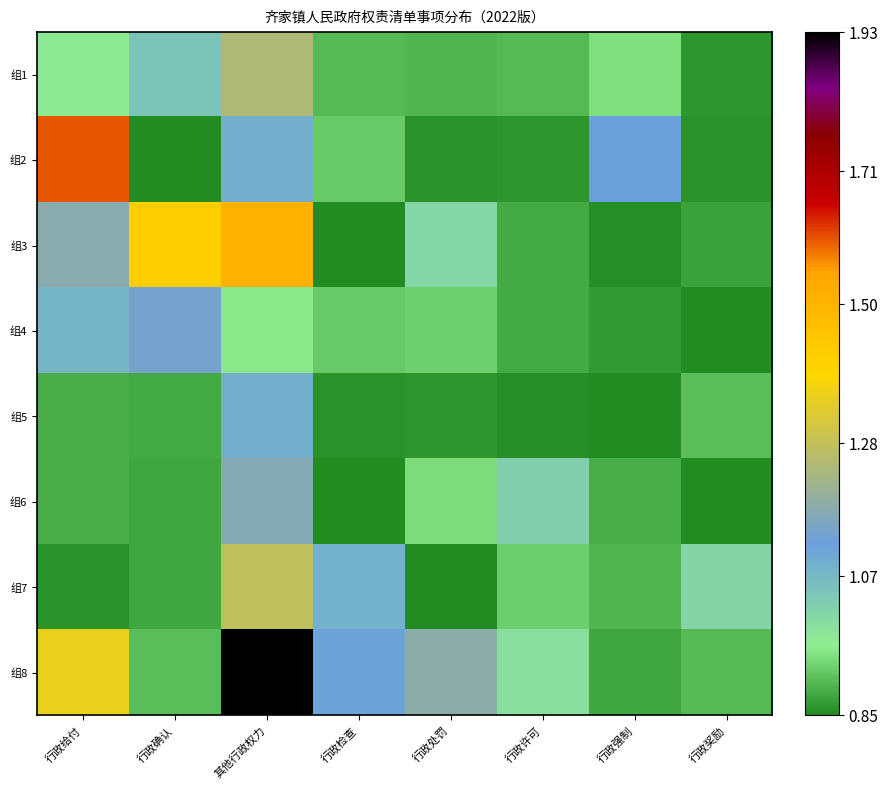

What is the spread (max minus min) of values at 行政处罚?

0.3